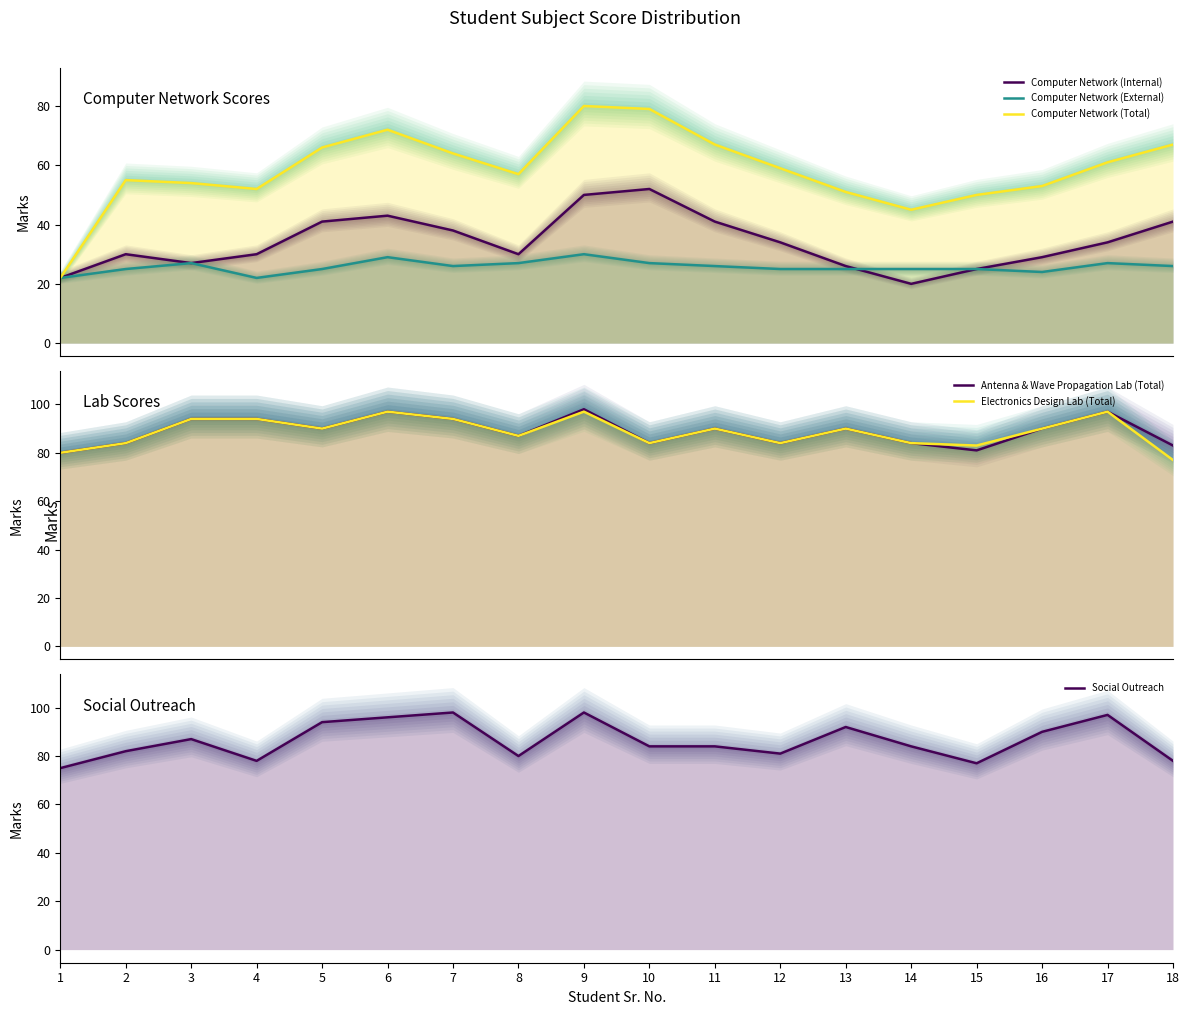

What is the total value across all series at 17?

413